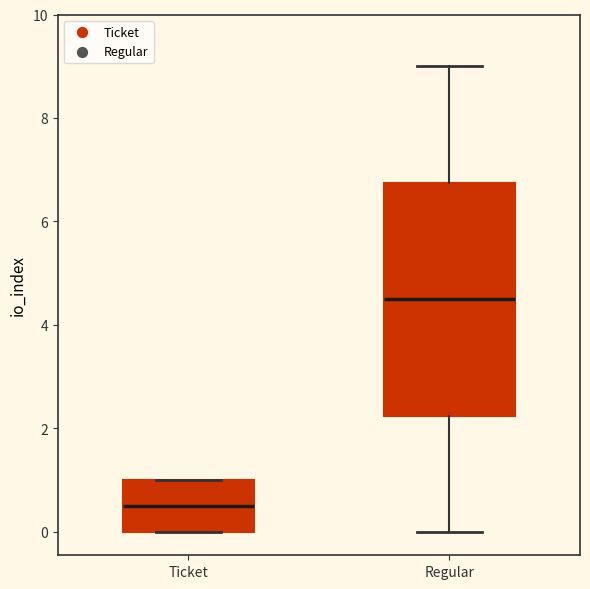

Where does the median line of the box for Ticket sit on the y-axis? The values are not printed on the chart, so give them approximately, as read against the axis.

0.6